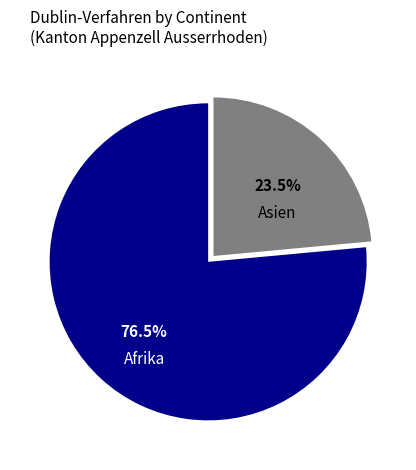

Is there any slice that represents more than half of the pie?

Yes